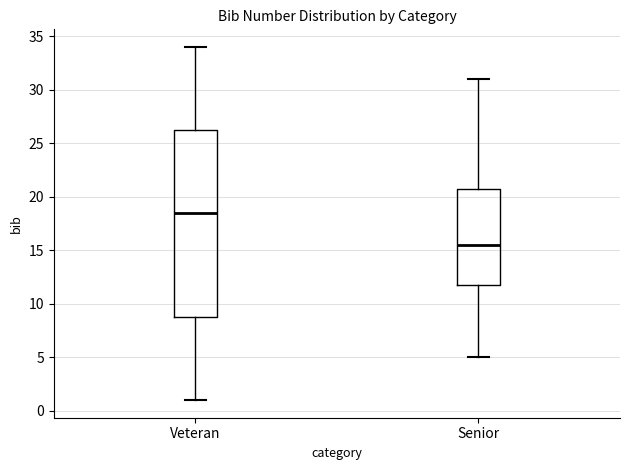

Reading left to right, read every box against the y-axis: the position of its median line, the range the box covers, and the ends of its whiskers. The values are not printed on the chart, so give them approximately, as read against the axis.

Veteran: median 18.5, box 9.0 to 26.5, whiskers 1.0 to 34.0
Senior: median 15.5, box 12.0 to 21.0, whiskers 5.0 to 31.0